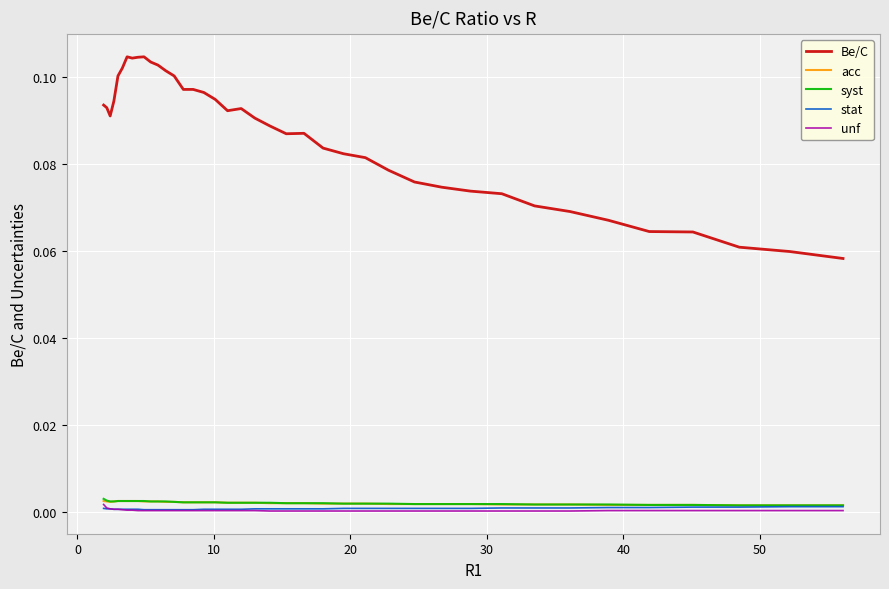

True or false: syst and unf intersect in this chart.

False